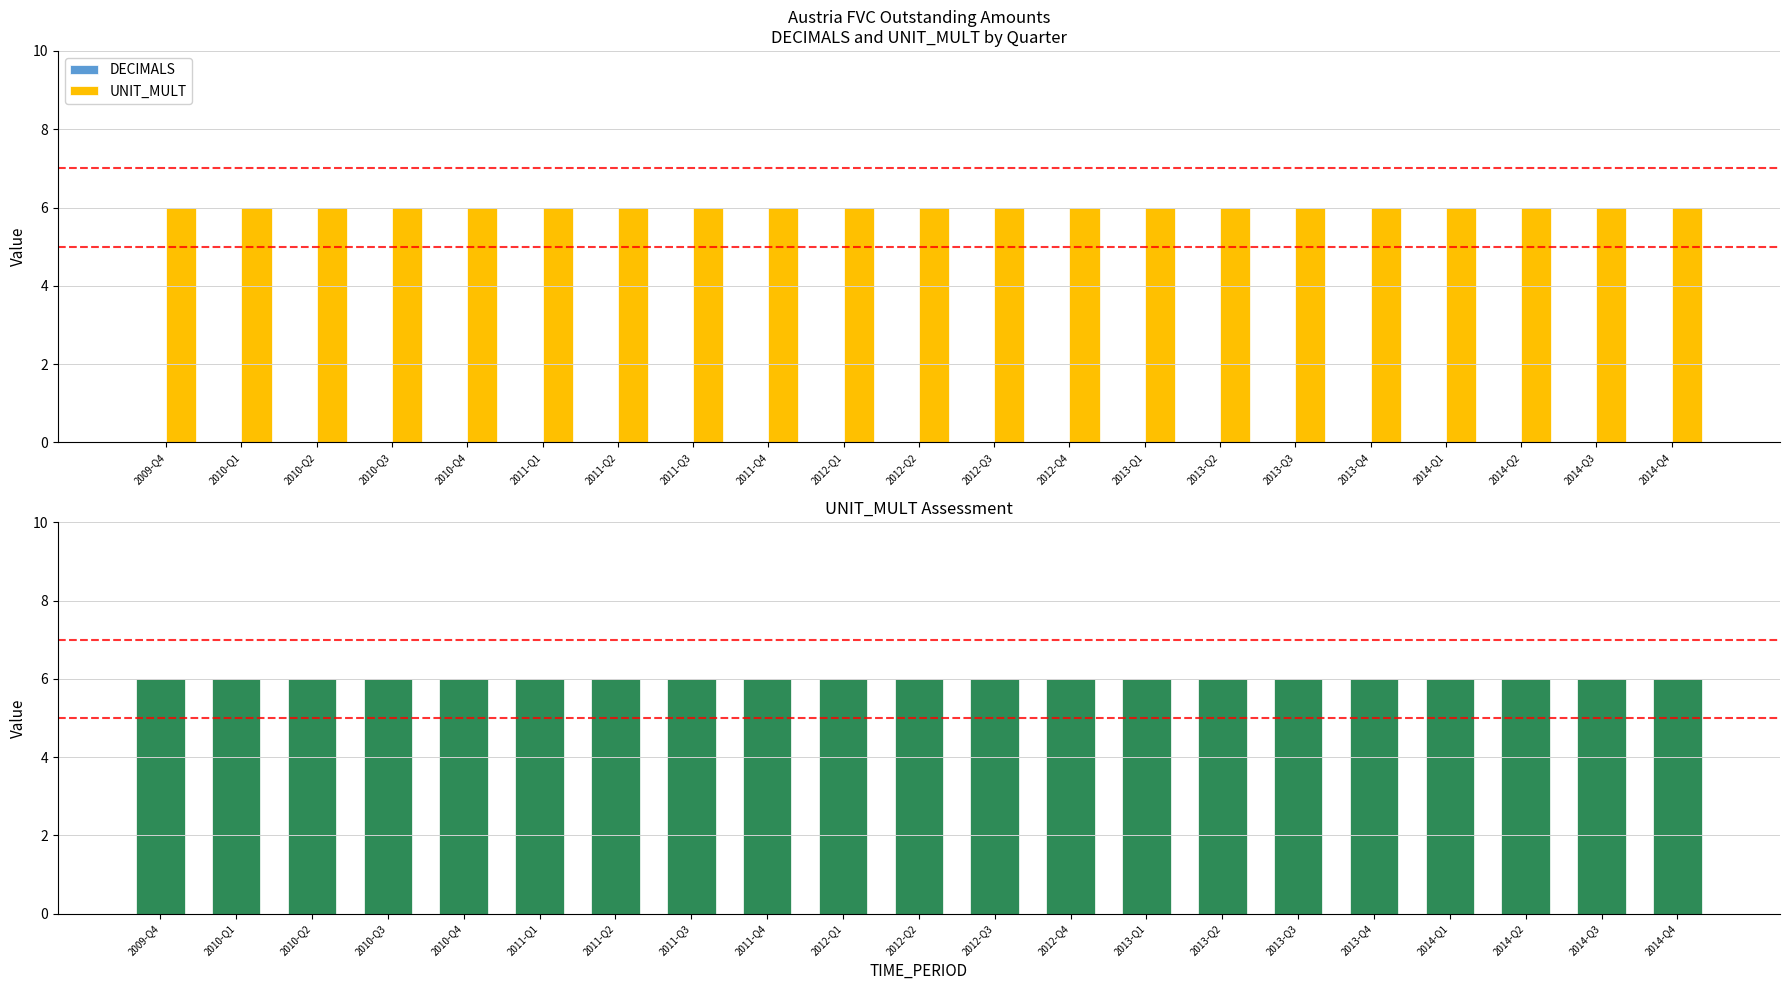

Reading left to right, list all the values displayed in this chart.

DECIMALS: 0	0	0	0	0	0	0	0	0	0	0	0	0	0	0	0	0	0	0	0	0
UNIT_MULT: 6	6	6	6	6	6	6	6	6	6	6	6	6	6	6	6	6	6	6	6	6